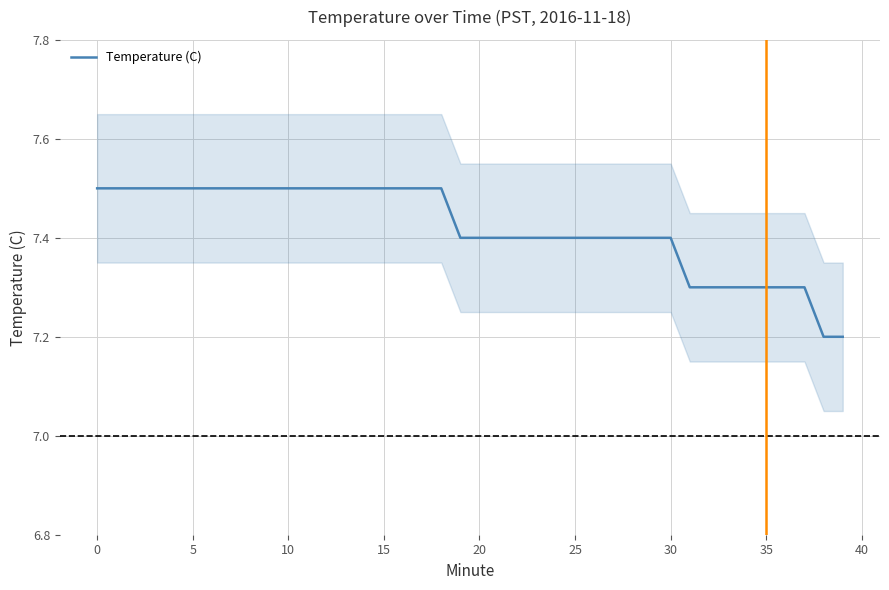

What is the maximum value shown in the chart?

7.5